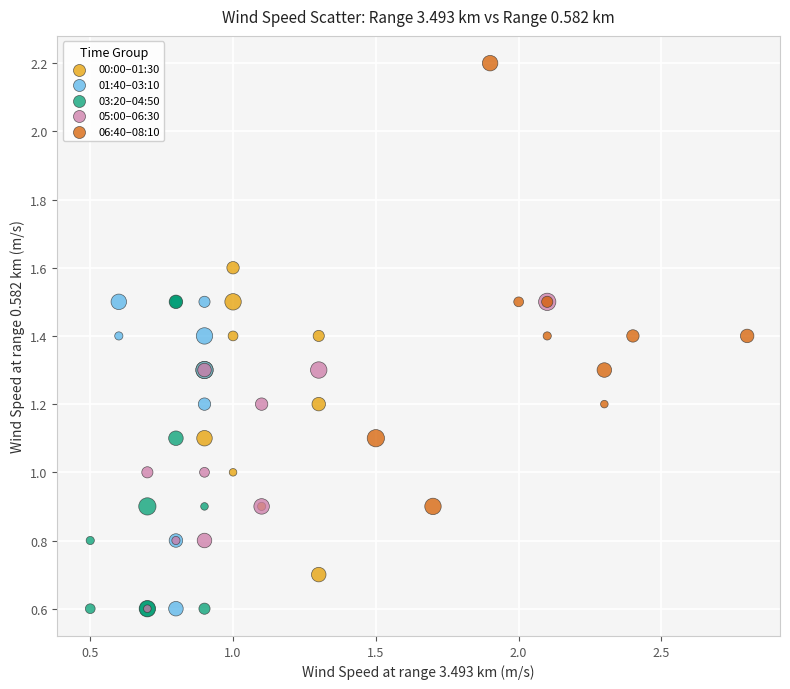

Which series has the largest Y range (max minus min)?

06:40–08:10